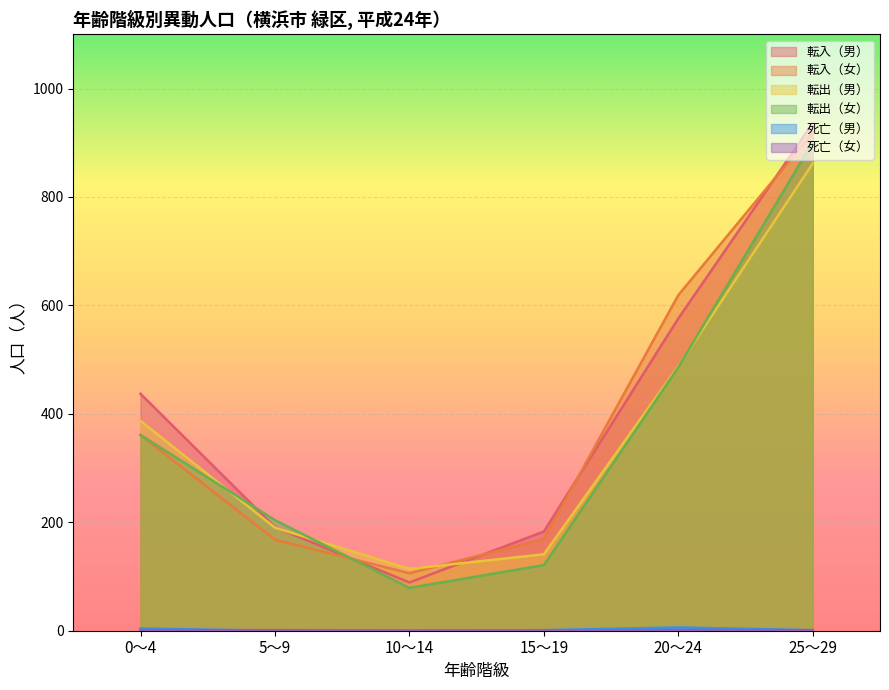

Which series has the largest total across all categories?

転入（男）